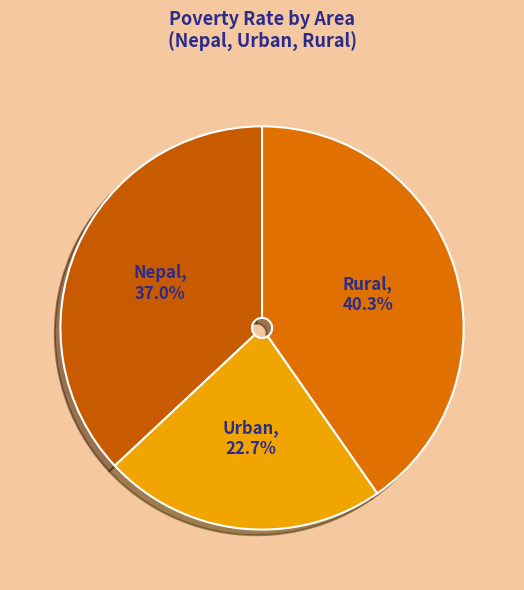

To the nearest percent, what portion does Rural represent?

40%